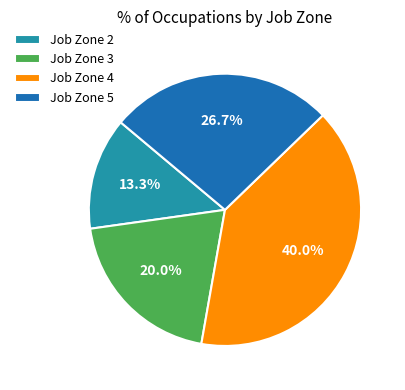

Between Job Zone 4 and Job Zone 2, which is larger?

Job Zone 4